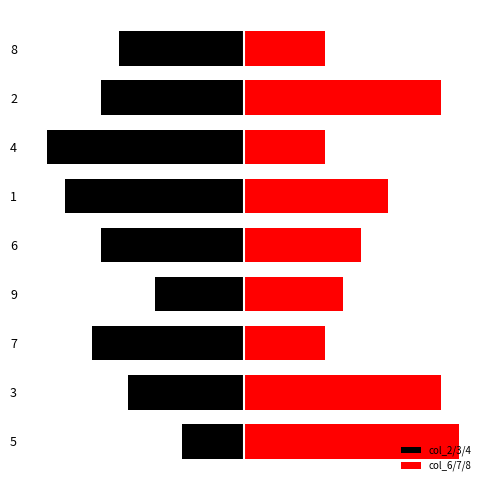

Where is col_2/3/4 nearest to the value -14?

8